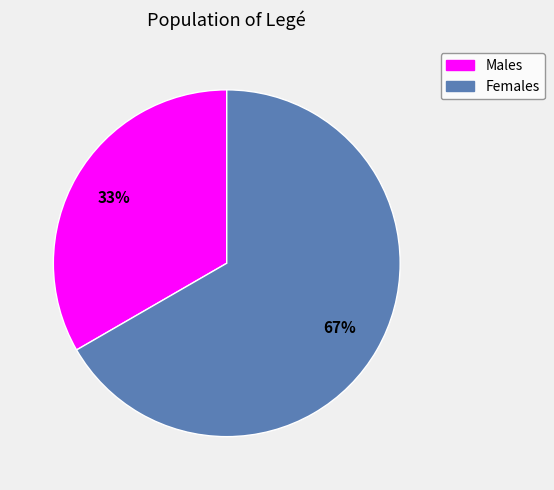

Does any single category account for the majority?

Yes